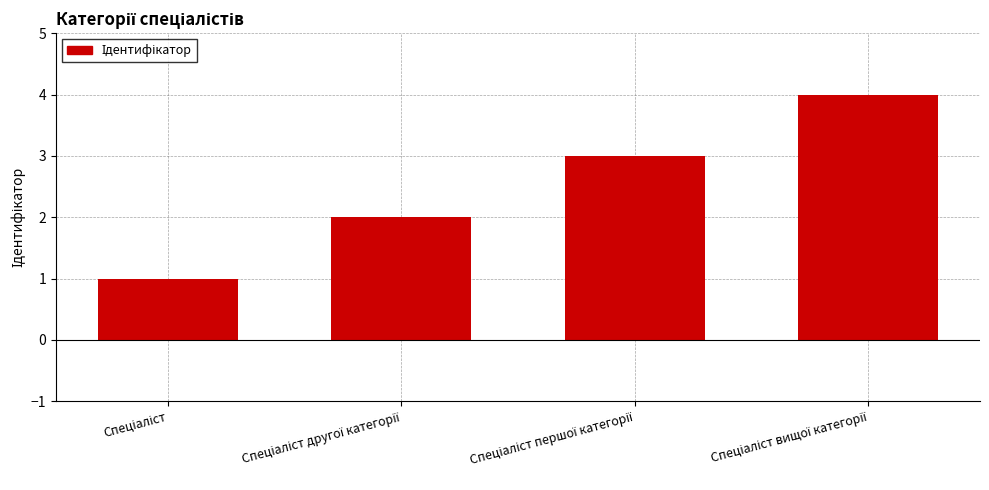

How many series are shown in this chart?

1